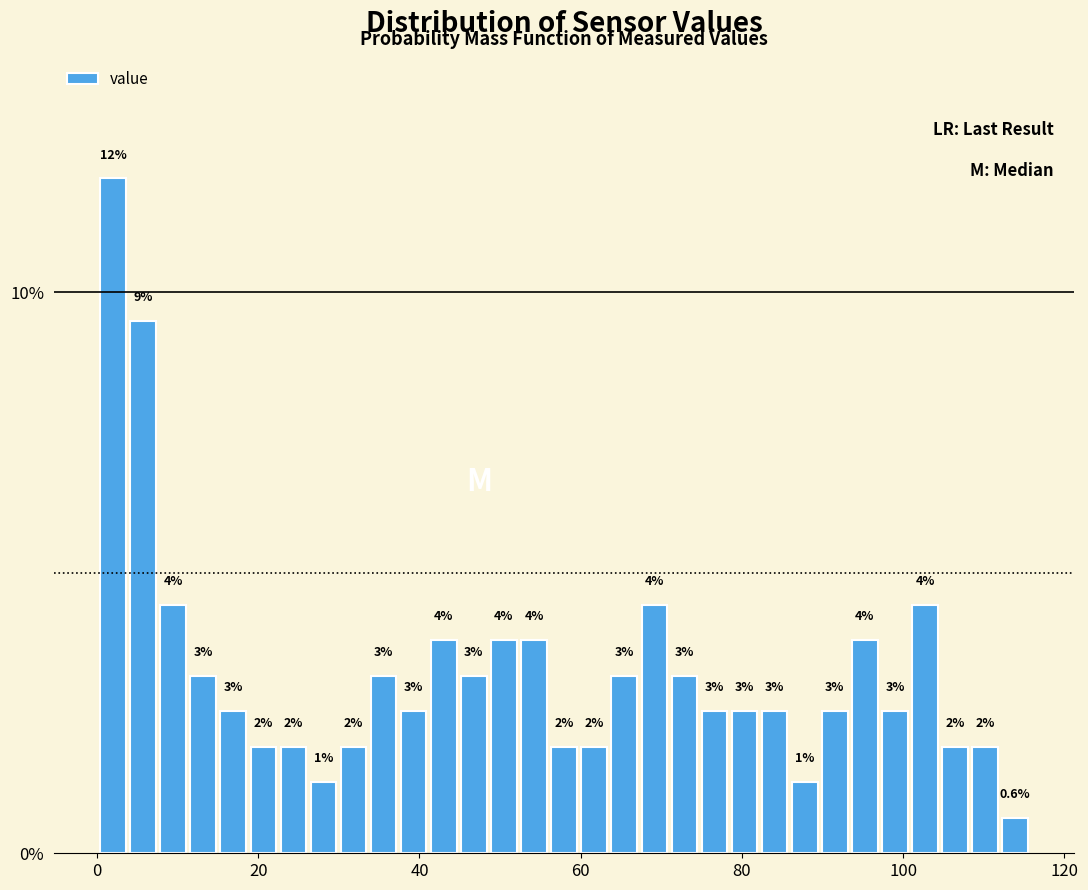

Around what value on the x-axis is the tallest bar? Give the approximate position of its centre, as read against the axis.

2